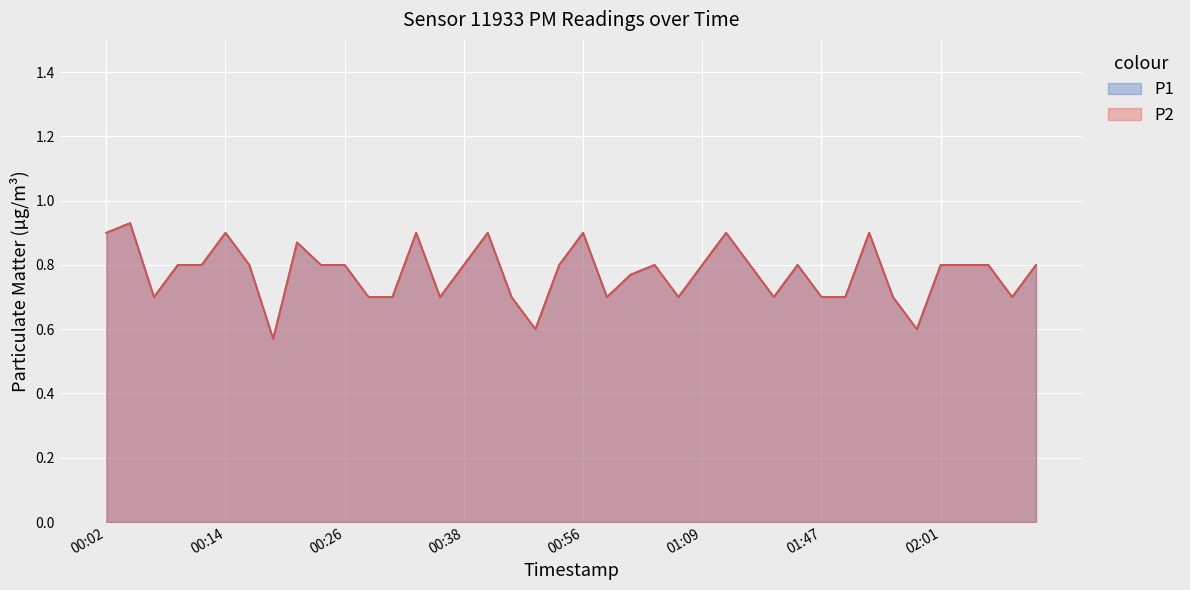

Where is the first local minimum for P1?

00:07